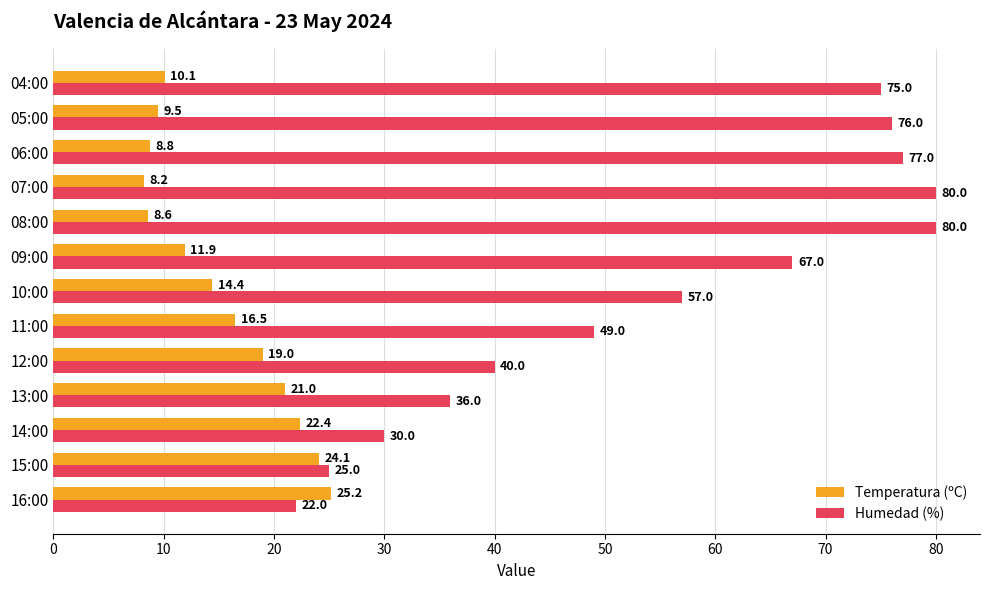

How many values in the Humedad (%) series are below 57?

6